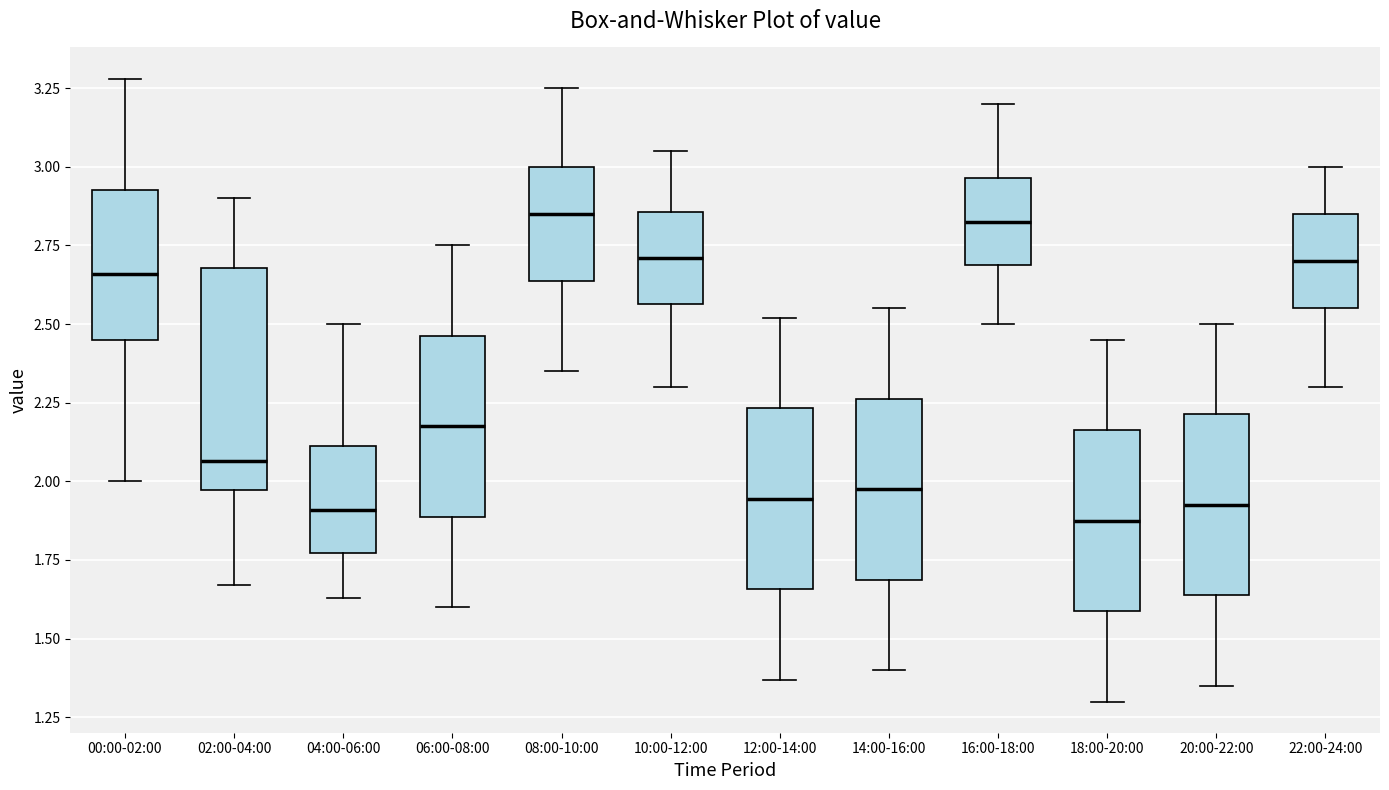

Reading left to right, read every box against the y-axis: the position of its median line, the range the box covers, and the ends of its whiskers. The values are not printed on the chart, so give them approximately, as read against the axis.

00:00-02:00: median 2.65, box 2.45 to 2.95, whiskers 2.00 to 3.30
02:00-04:00: median 2.05, box 1.95 to 2.70, whiskers 1.65 to 2.90
04:00-06:00: median 1.90, box 1.75 to 2.10, whiskers 1.65 to 2.50
06:00-08:00: median 2.20, box 1.90 to 2.45, whiskers 1.60 to 2.75
08:00-10:00: median 2.85, box 2.65 to 3.00, whiskers 2.35 to 3.25
10:00-12:00: median 2.70, box 2.55 to 2.85, whiskers 2.30 to 3.05
12:00-14:00: median 1.95, box 1.65 to 2.25, whiskers 1.35 to 2.50
14:00-16:00: median 2.00, box 1.70 to 2.25, whiskers 1.40 to 2.55
16:00-18:00: median 2.85, box 2.70 to 2.95, whiskers 2.50 to 3.20
18:00-20:00: median 1.90, box 1.60 to 2.15, whiskers 1.30 to 2.45
20:00-22:00: median 1.95, box 1.65 to 2.20, whiskers 1.35 to 2.50
22:00-24:00: median 2.70, box 2.55 to 2.85, whiskers 2.30 to 3.00